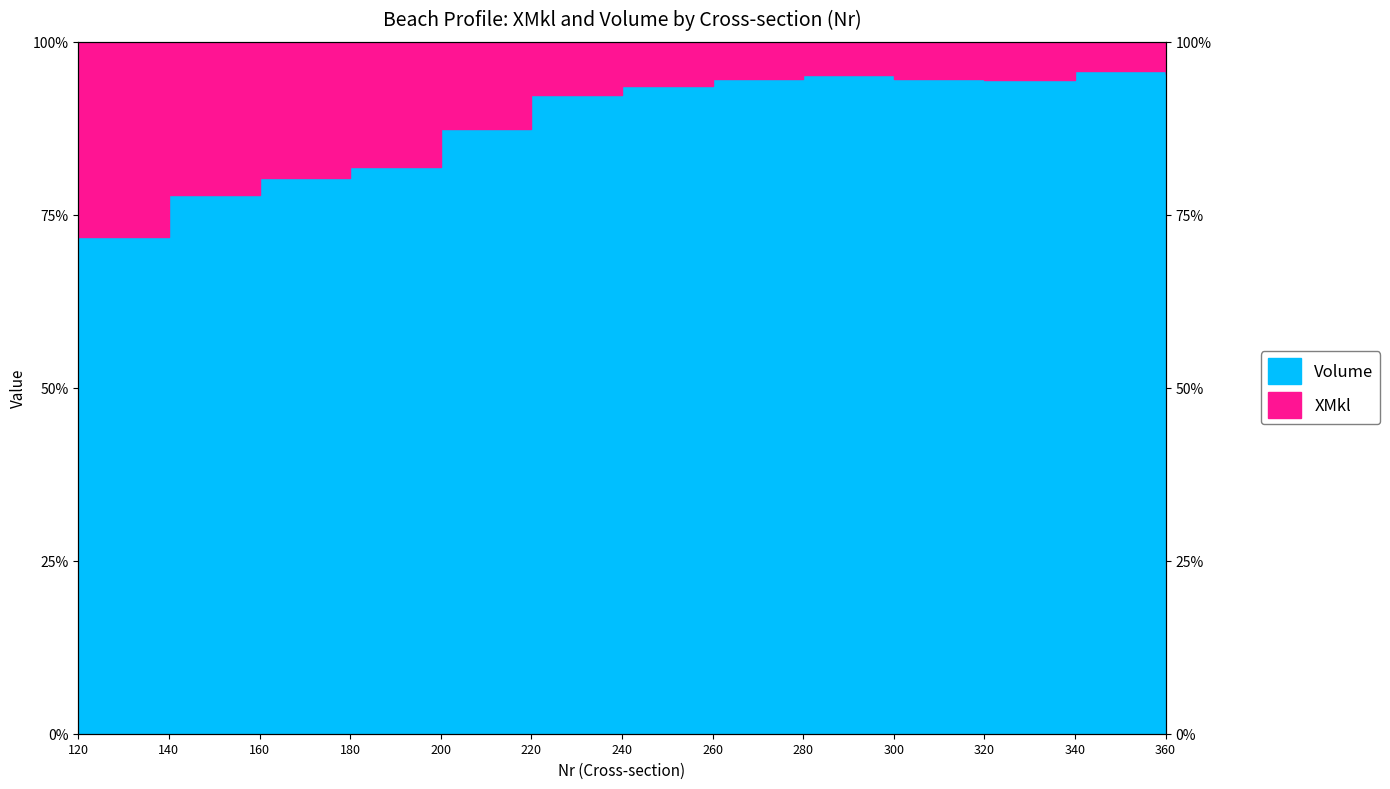

At which category does the data reach its first local peak?

280